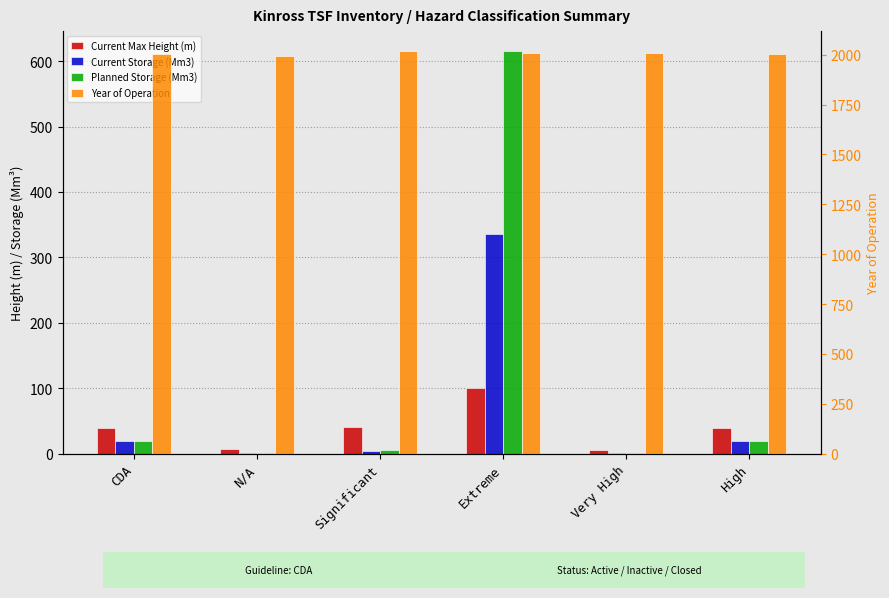

Reading left to right, transcribe all the data shown in this chart.

Current Max Height (m): 40.0	7.0	41.0	100.0	6.0	40.0
Current Storage (Mm3): 20.0	0.6	4.2	336.5	1.5	20.0
Planned Storage (Mm3): 20.0	0.6	6.0	615.0	1.5	20.0
Year of Operation: 2005.0	1992.0	2017.0	2010.0	2008.0	2005.0